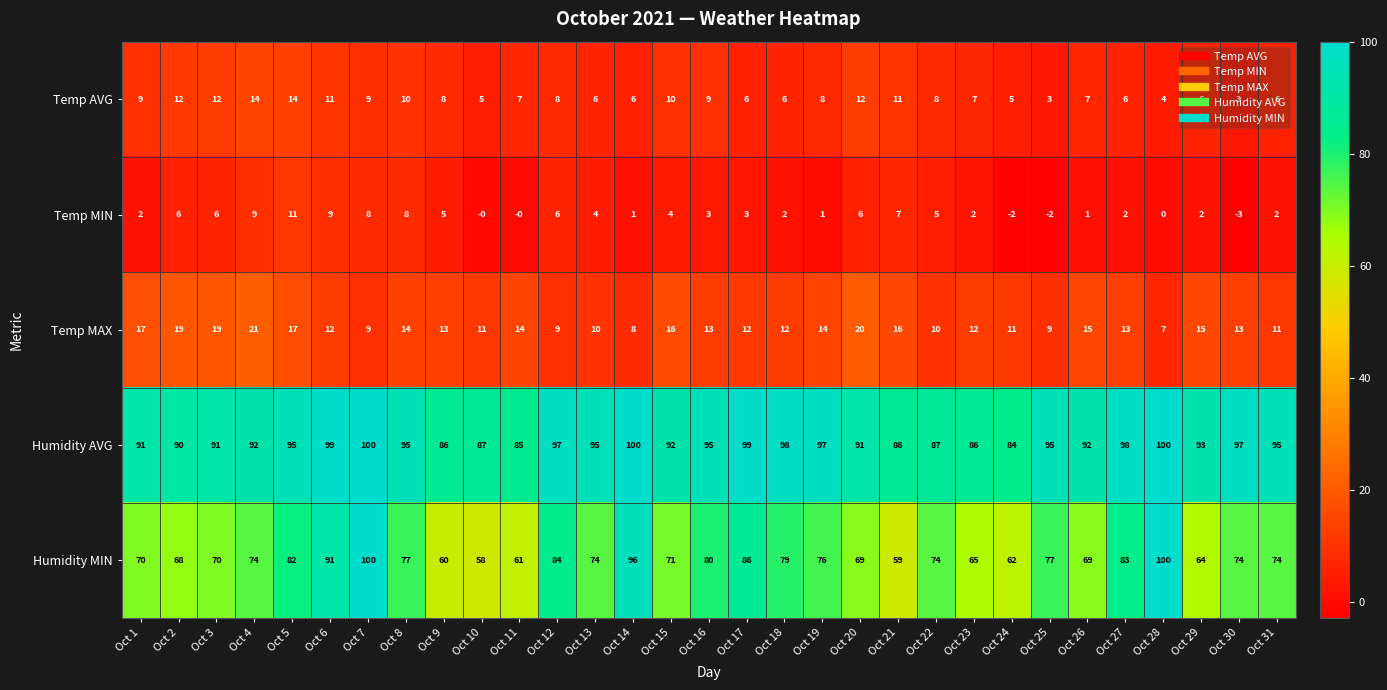

The Temp MAX series shows 12 at Oct 18. True or false?

True